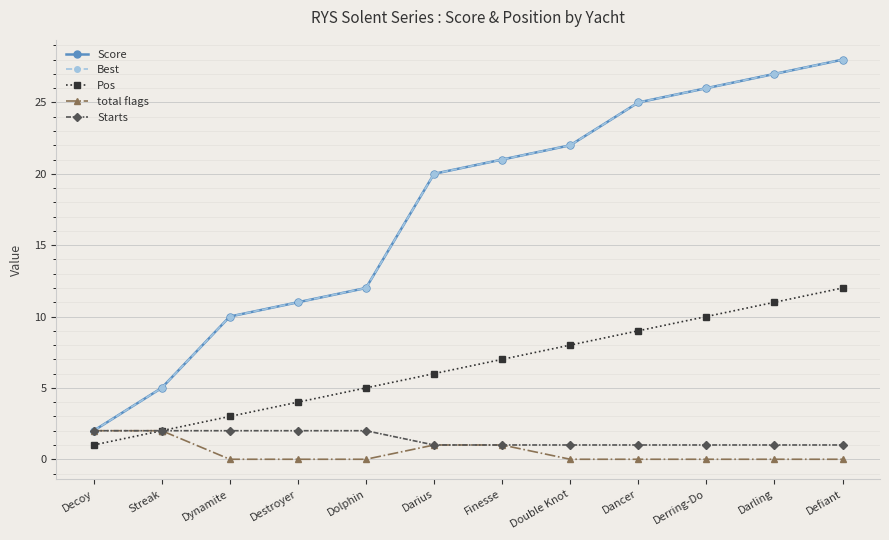

What is the spread (max minus min) of values at Double Knot?

22